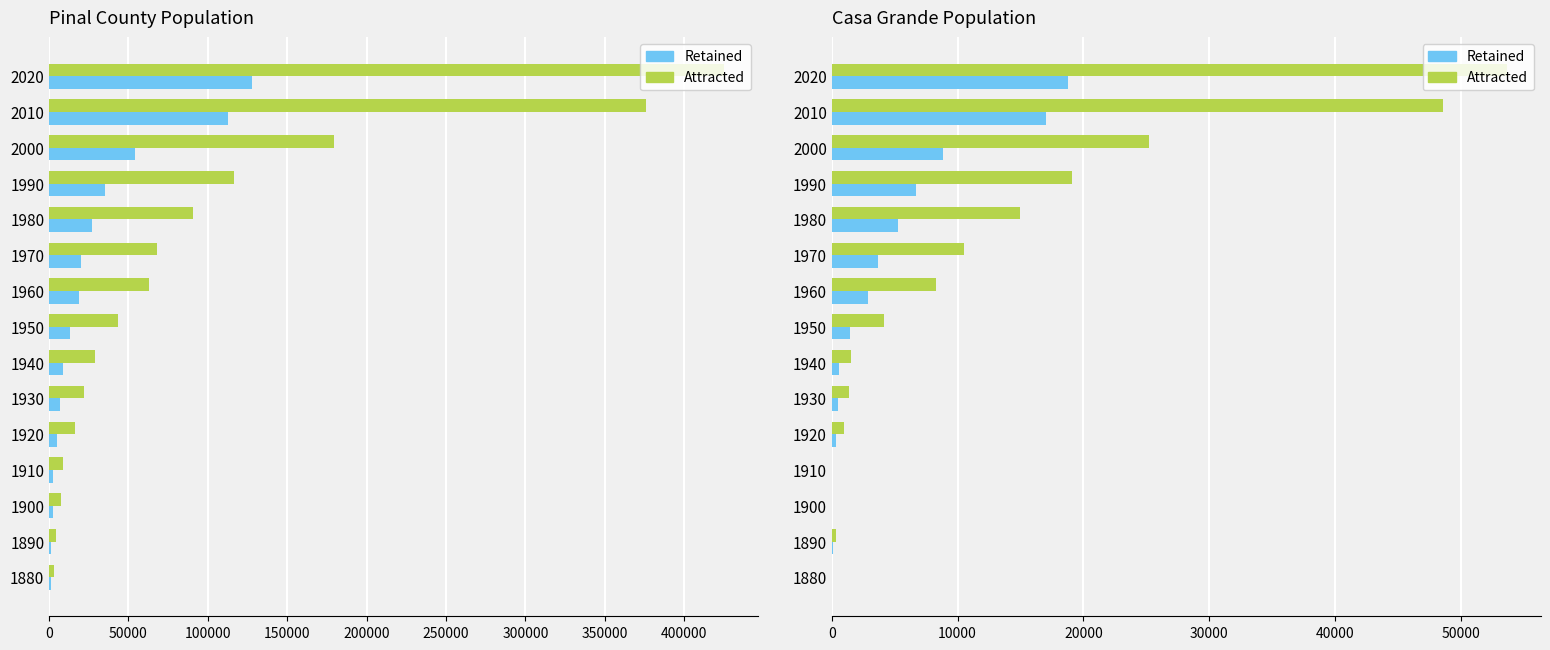

What is the average value of the Retained series?

4403.8